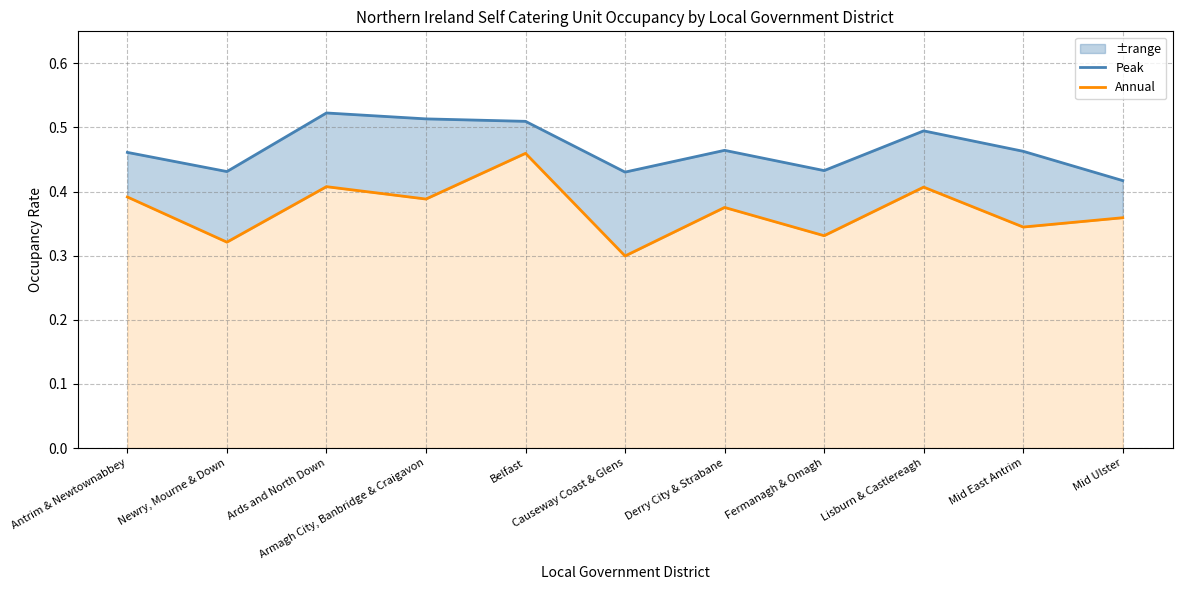

Is the value of Peak at Newry, Mourne & Down greater than the value of Annual at Antrim & Newtownabbey?

Yes